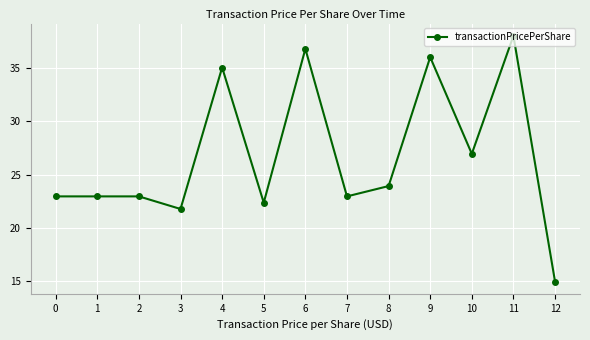

True or false: the data shows 22.9 at 1.

True